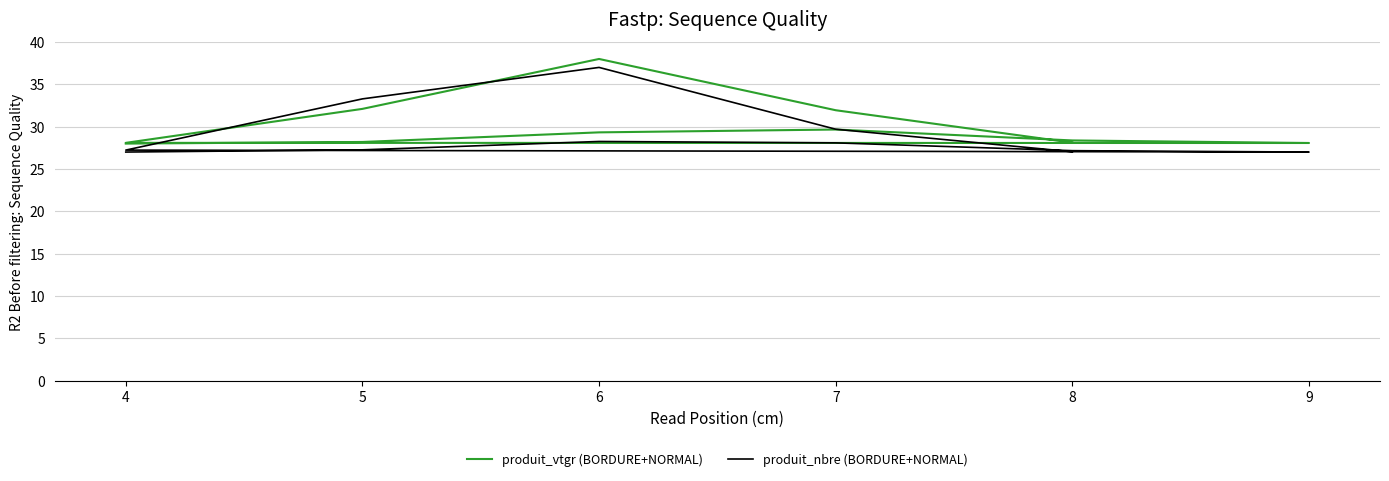

How many lines are shown in the chart?

2